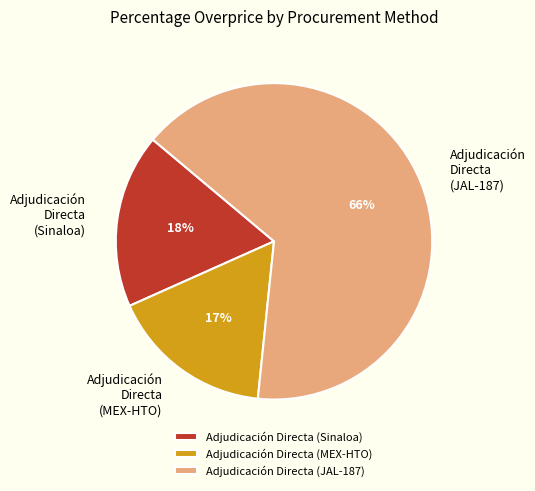

The Adjudicación Directa (JAL-187) slice represents 79% of the pie. True or false?

False